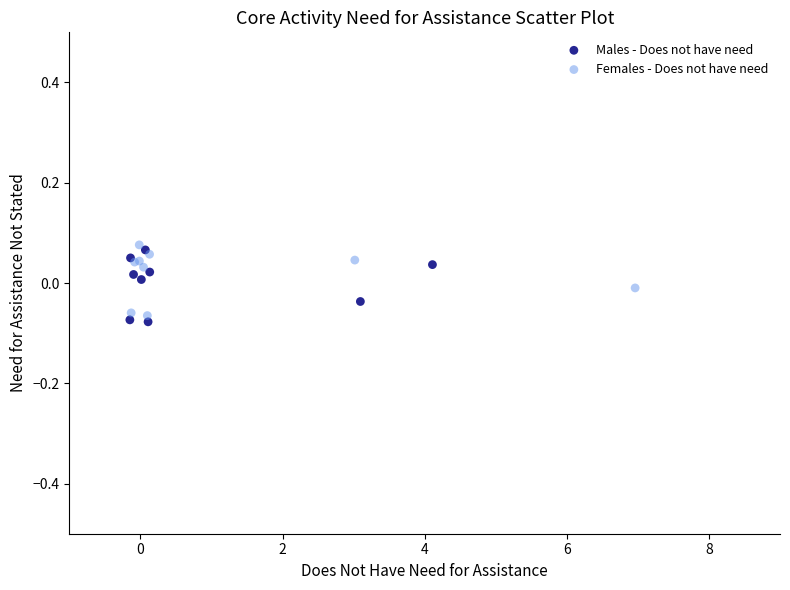

Which series reaches the minimum Y coordinate?

Males - Does not have need